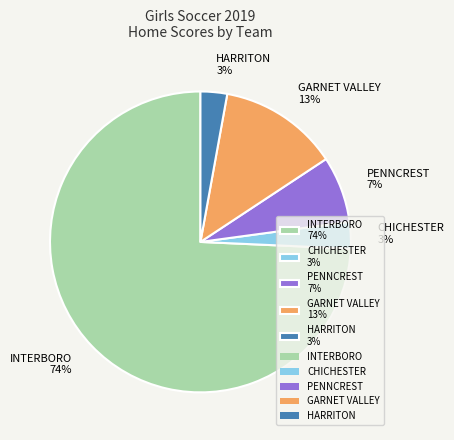

What percentage is the HARRITON 3% slice, to the nearest percent?

3%